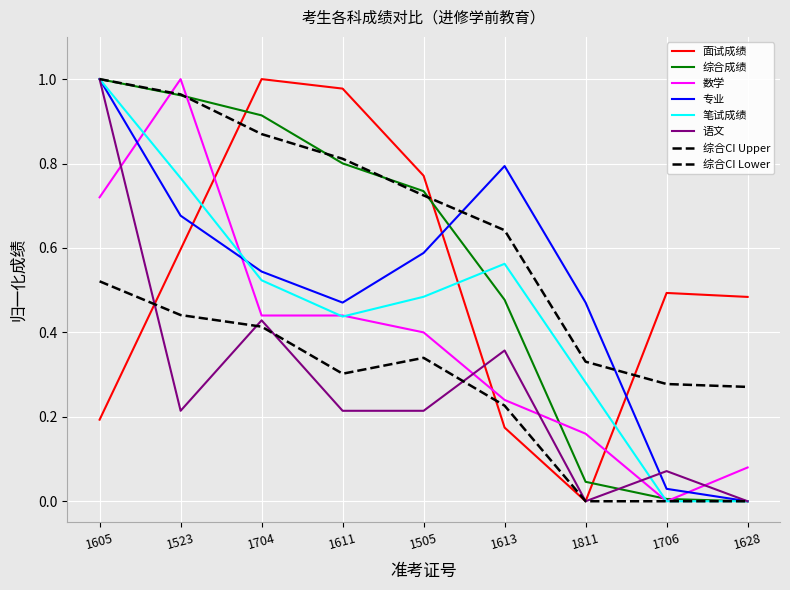

Does the chart have visible grid lines?

Yes